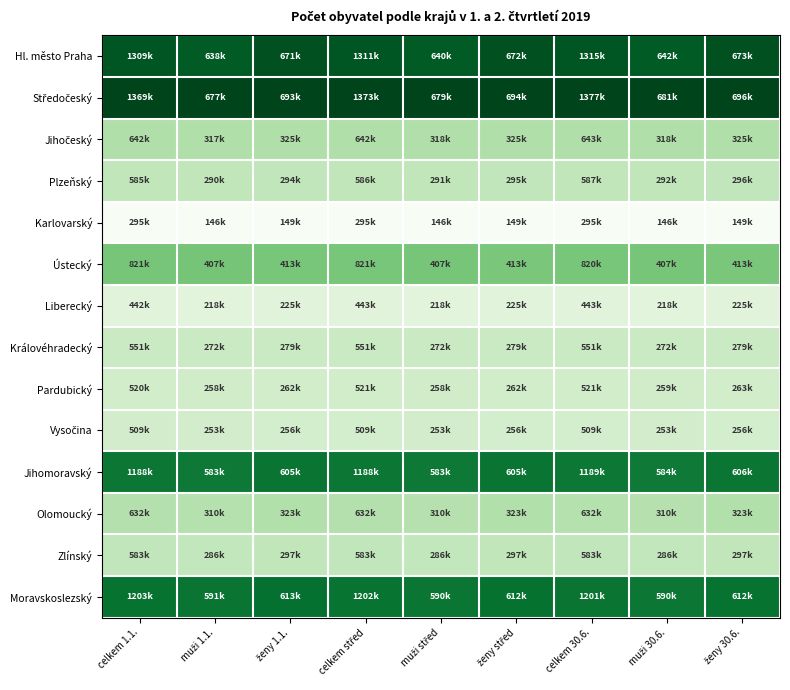

Count the number of categories in the chart.

9